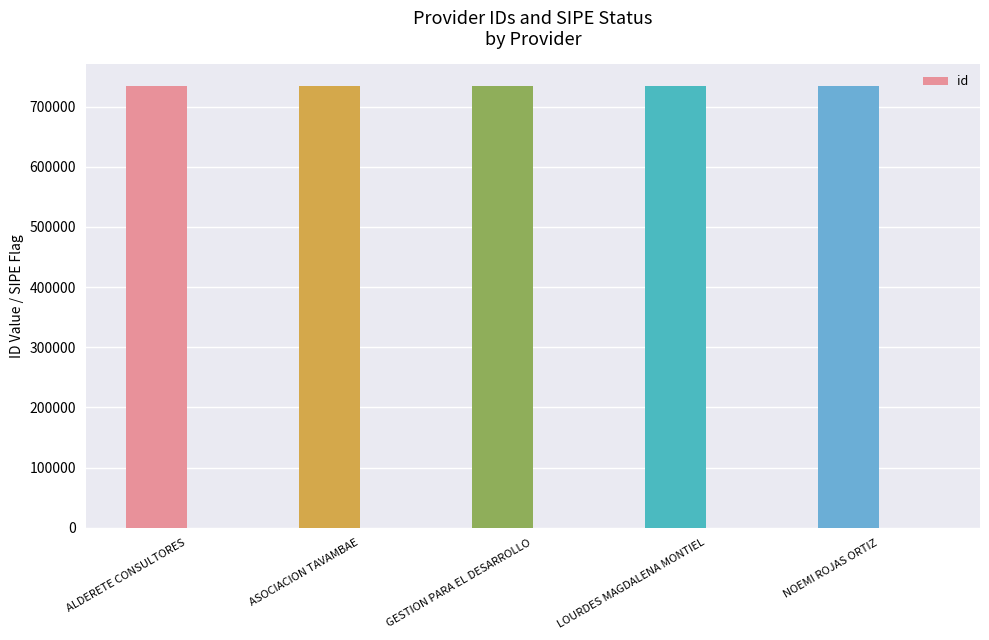

What is the minimum value shown in the chart?

733879